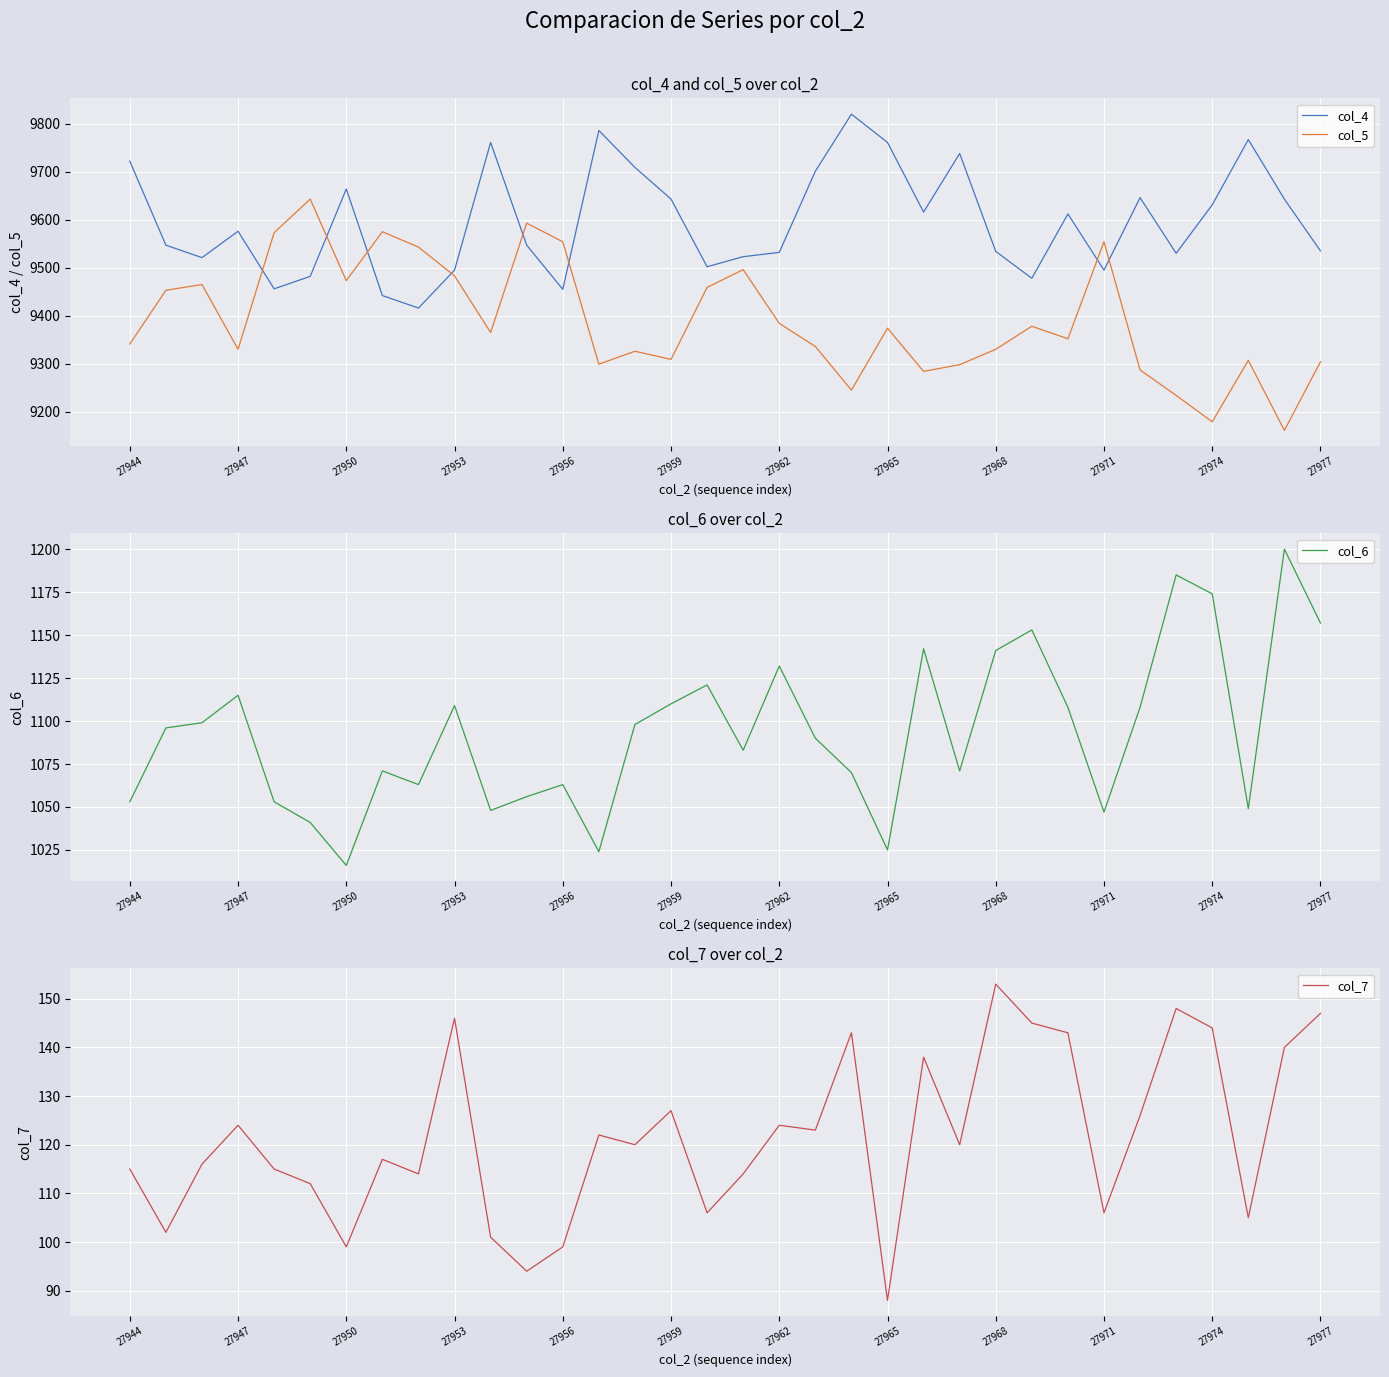

Where is the first local minimum for col_6?

27950